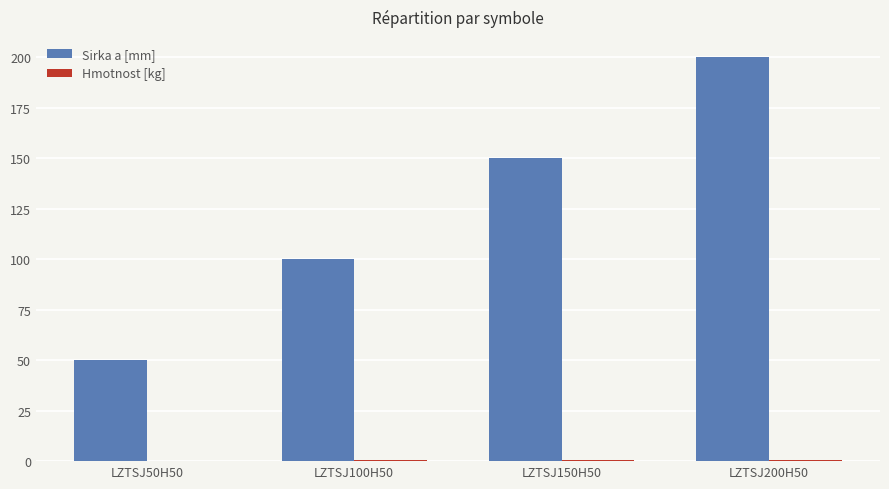

What is the maximum value shown in the chart?

200.0